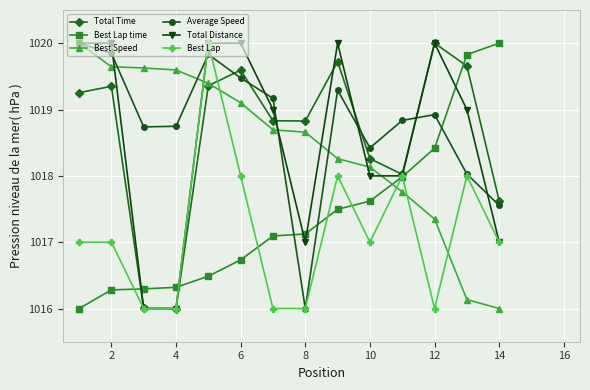

In Average Speed, how many points are higher than both neighbors (excluding endpoints)?

3